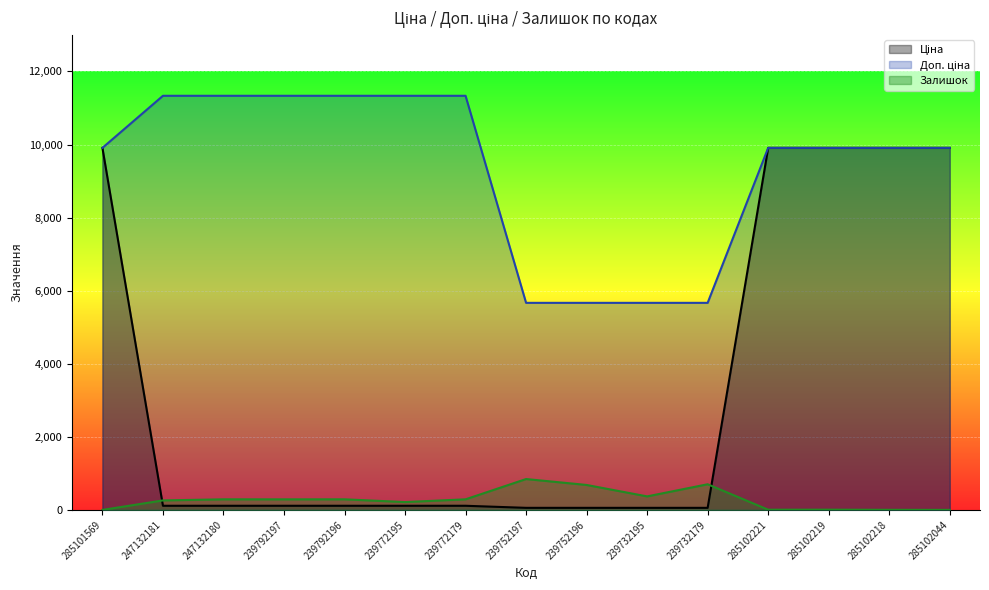

What is the value of the Доп. ціна point at the 5th from the left?

11334.0